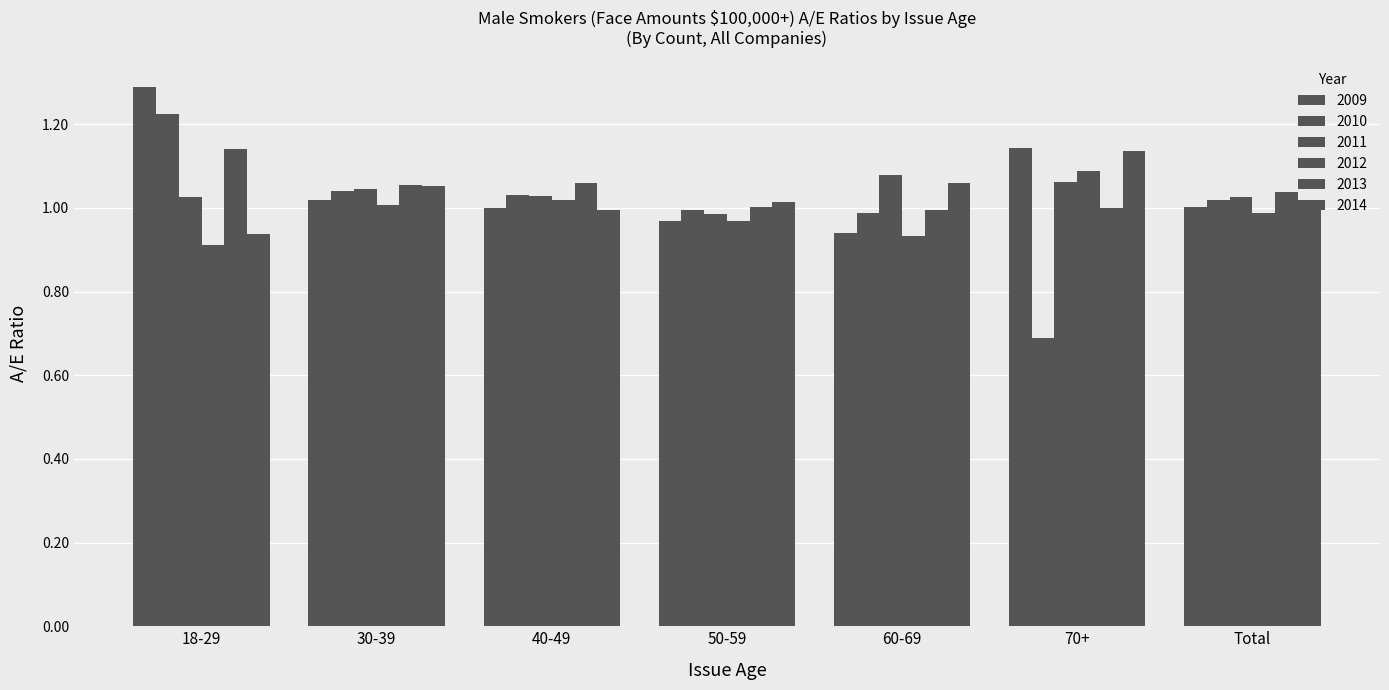

How many values in the 2011 series exceed 1?

6